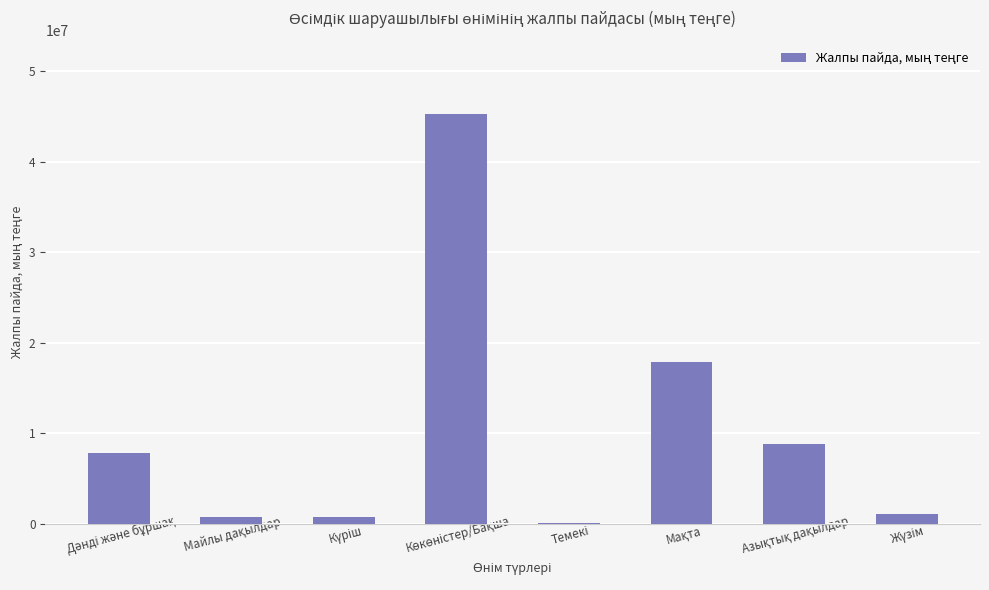

What is the maximum value shown in the chart?

45257662